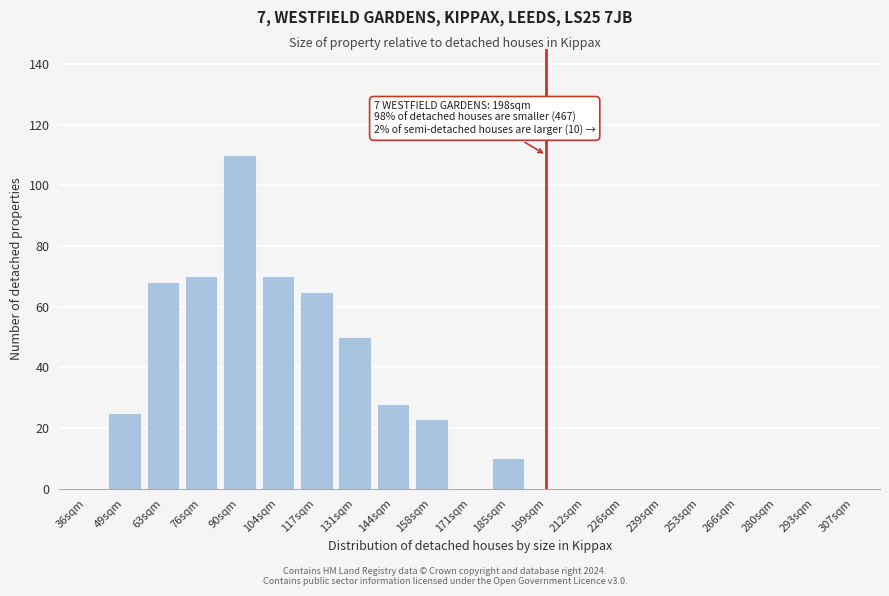

Reading left to right, transcribe all the data shown in this chart.

36sqm=0	49sqm=25	63sqm=68	76sqm=70	90sqm=110	104sqm=70	117sqm=65	131sqm=50	144sqm=28	158sqm=23	171sqm=0	185sqm=10	199sqm=0	212sqm=0	226sqm=0	239sqm=0	253sqm=0	266sqm=0	280sqm=0	293sqm=0	307sqm=0